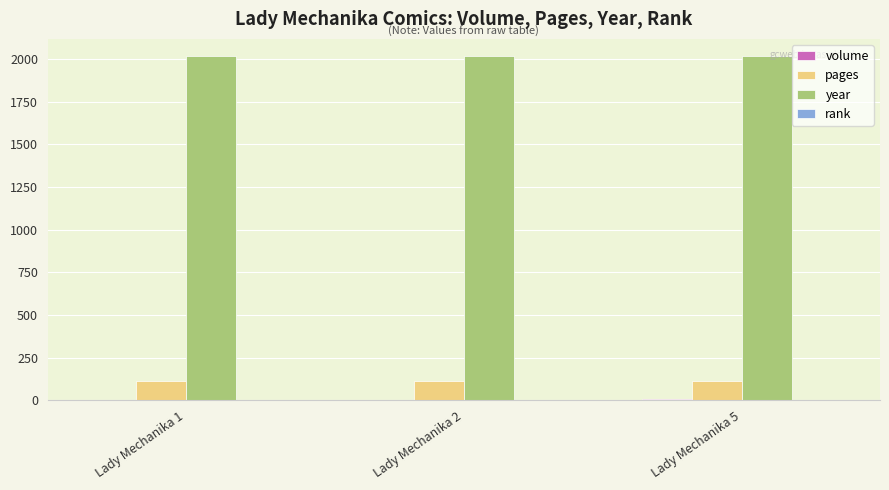

What is the sum of the pages values at Lady Mechanika 1 and Lady Mechanika 5?

224